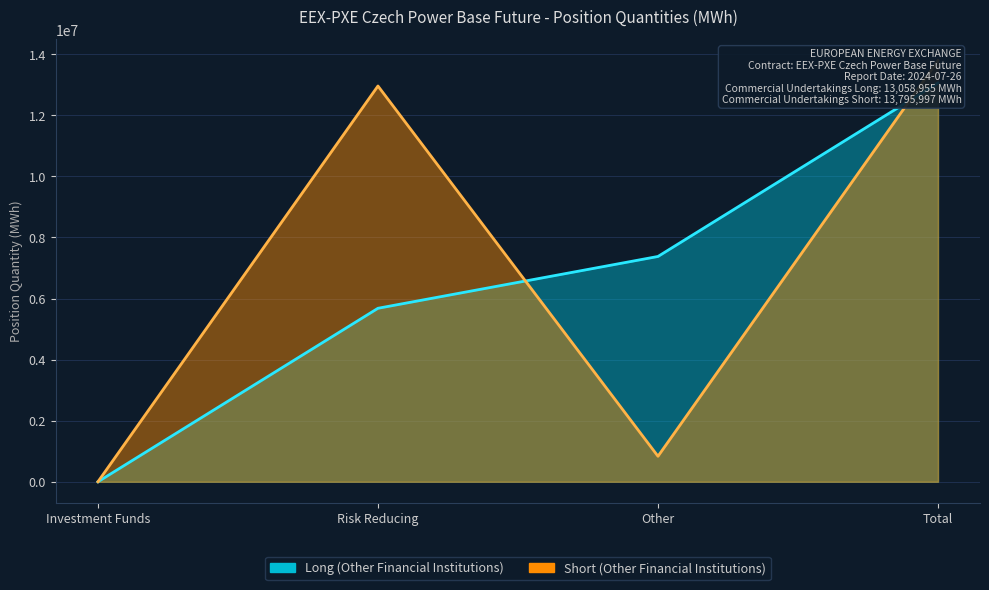

What is the label of the 3rd point from the left?

Other